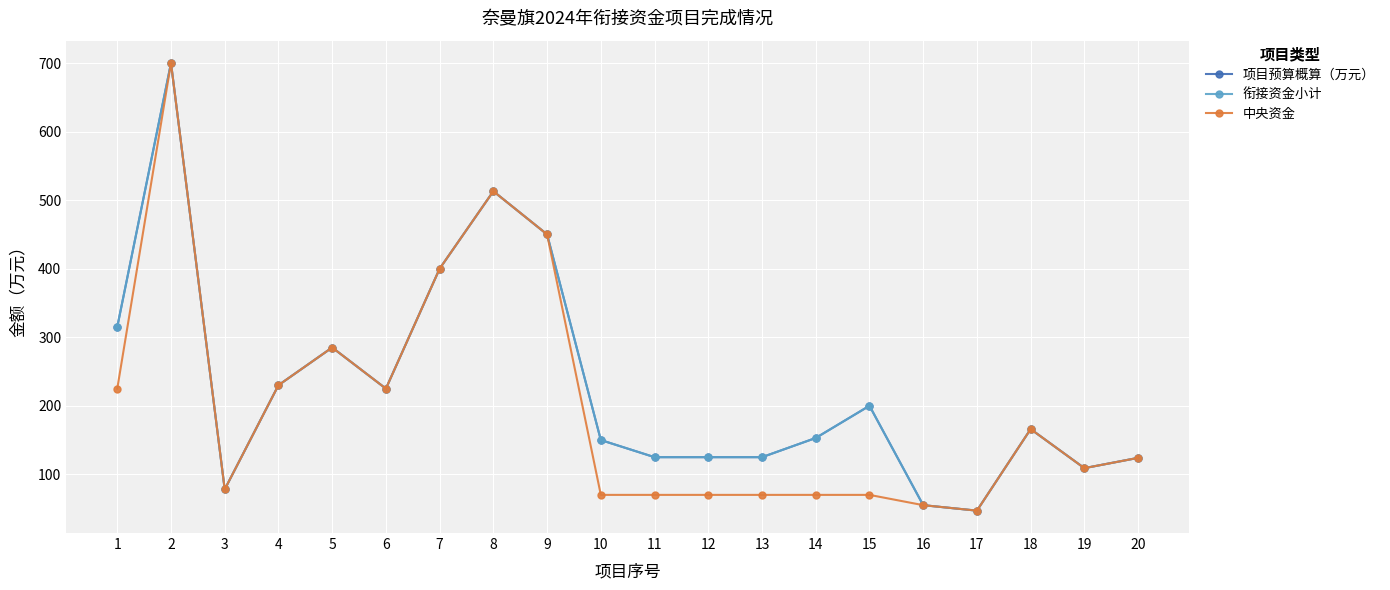

Does the chart have visible grid lines?

Yes